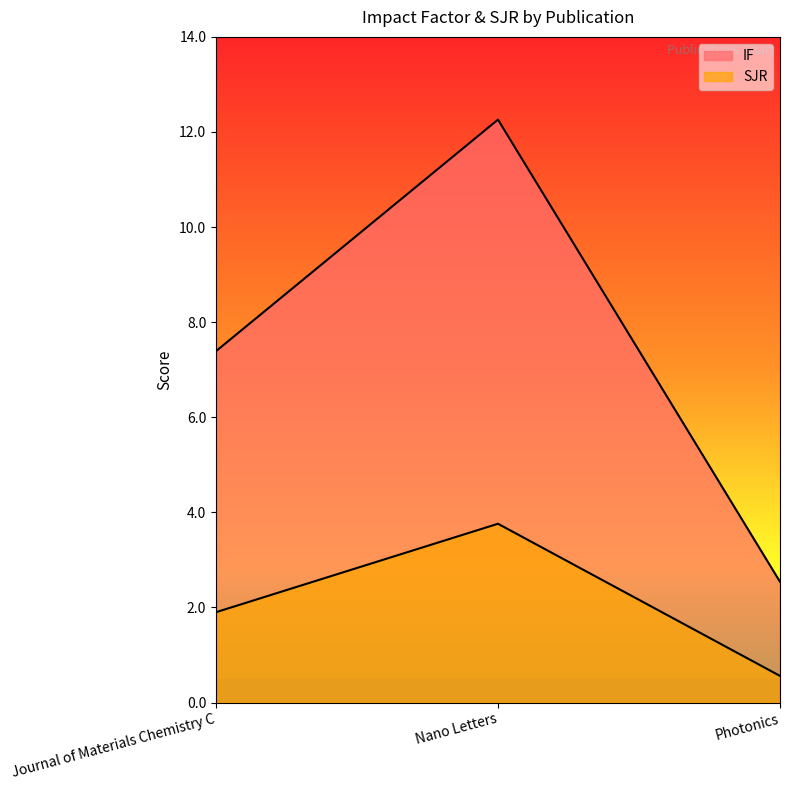

Rank the categories by SJR value from highest to lowest.

Nano Letters, Journal of Materials Chemistry C, Photonics